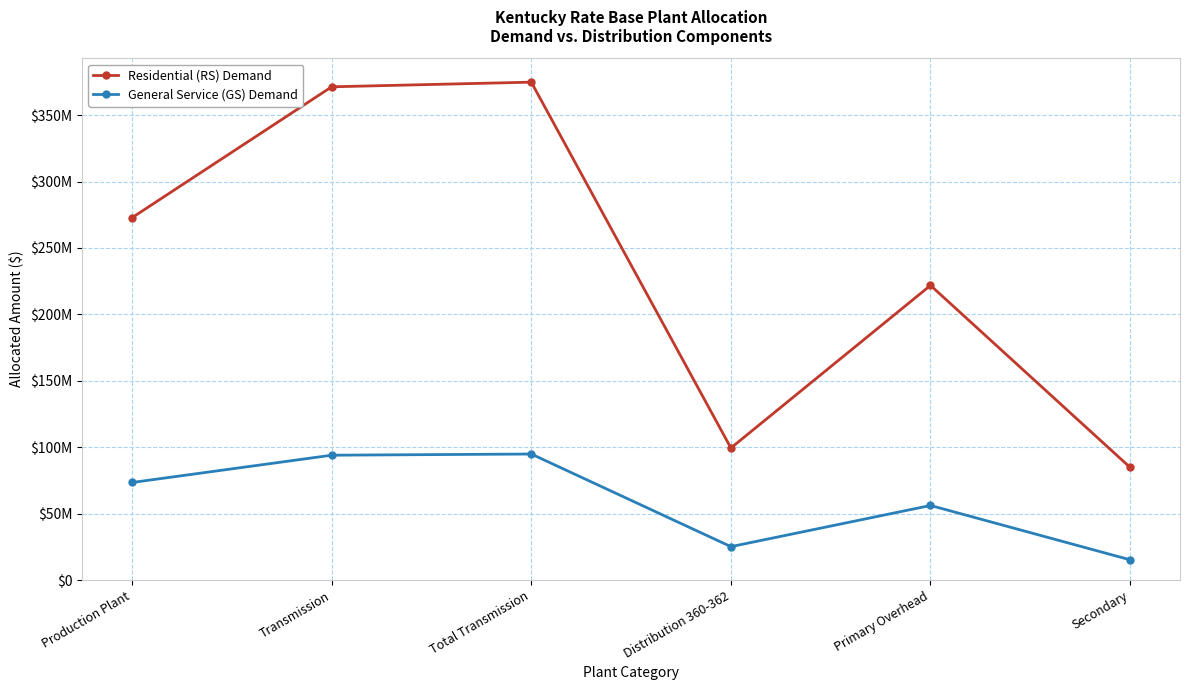

What is the minimum value for Residential (RS) Demand?

84813872.8